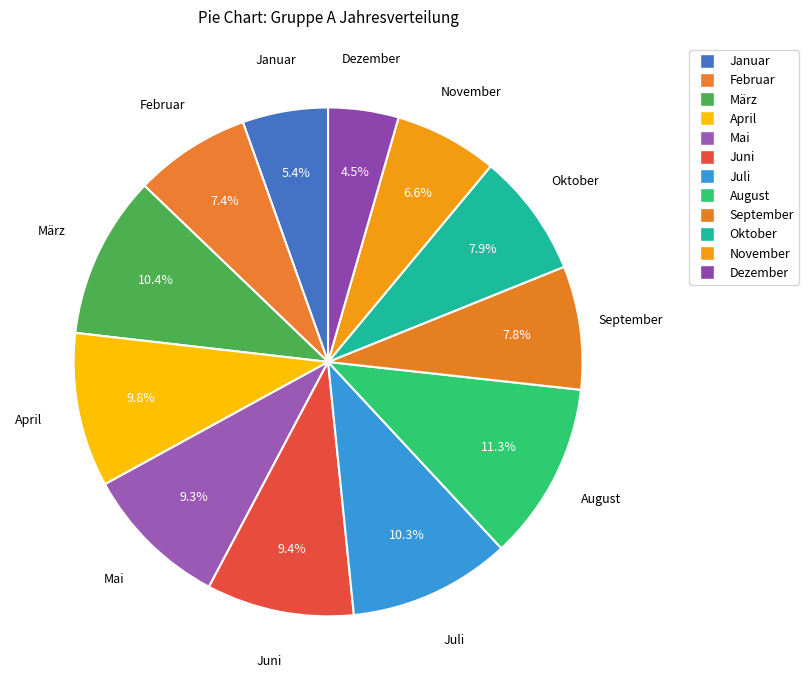

How many segments does this pie chart have?

12